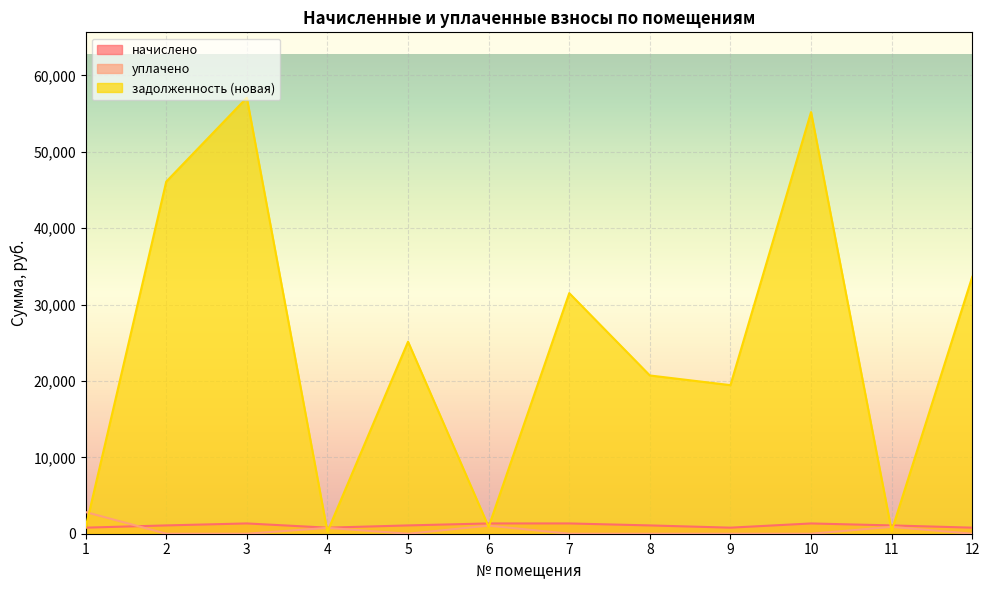

Where is the first local maximum for уплачено?

4